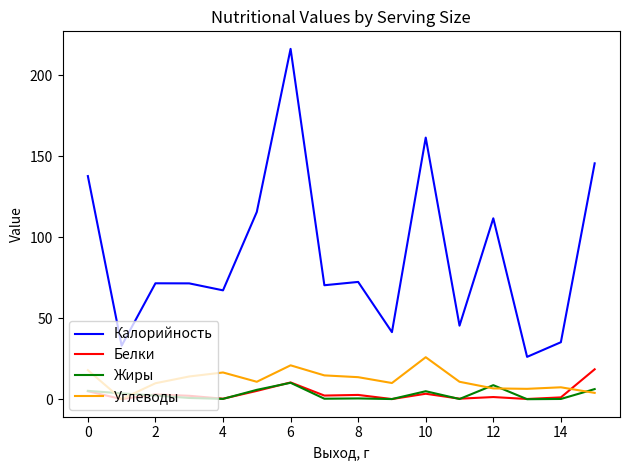

Which series has the largest range (max minus min)?

Калорийность